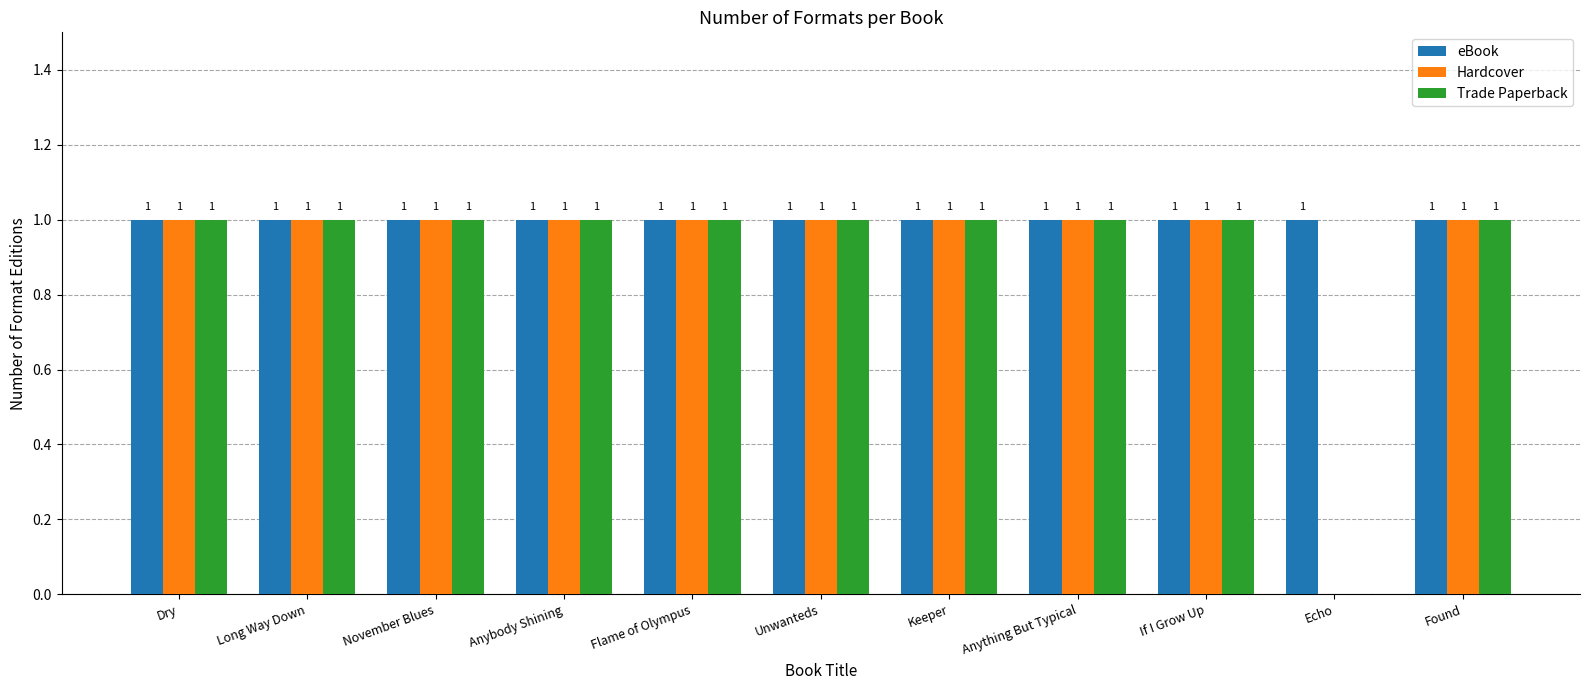

What is the maximum value for eBook?

1